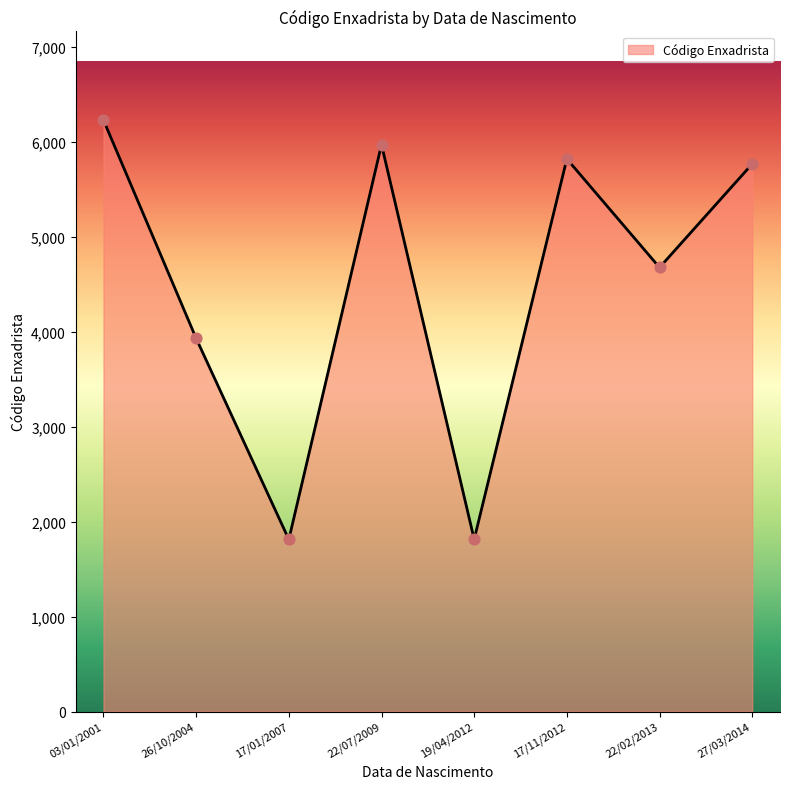

Between 22/02/2013 and 17/01/2007, which is larger?

22/02/2013